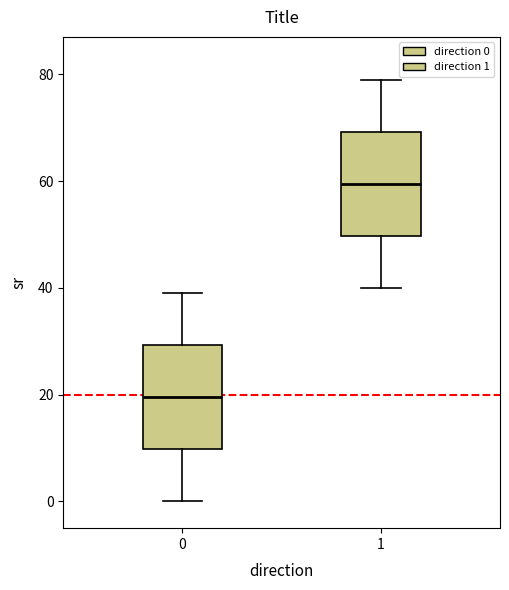

Reading left to right, read every box against the y-axis: the position of its median line, the range the box covers, and the ends of its whiskers. The values are not printed on the chart, so give them approximately, as read against the axis.

0: median 20, box 10 to 30, whiskers 0 to 40
1: median 60, box 50 to 70, whiskers 40 to 80